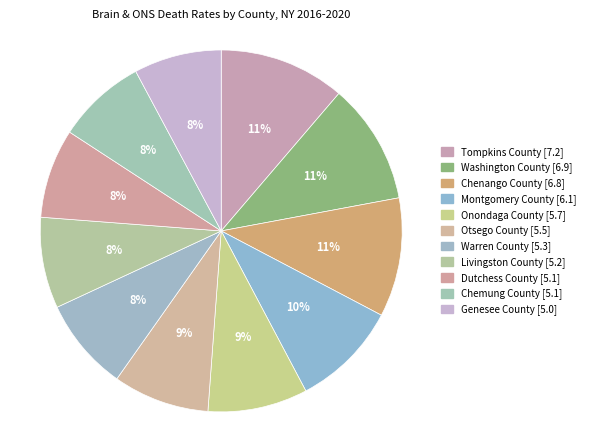

What percentage do Chemung County and Tompkins County together represent?

19.2%